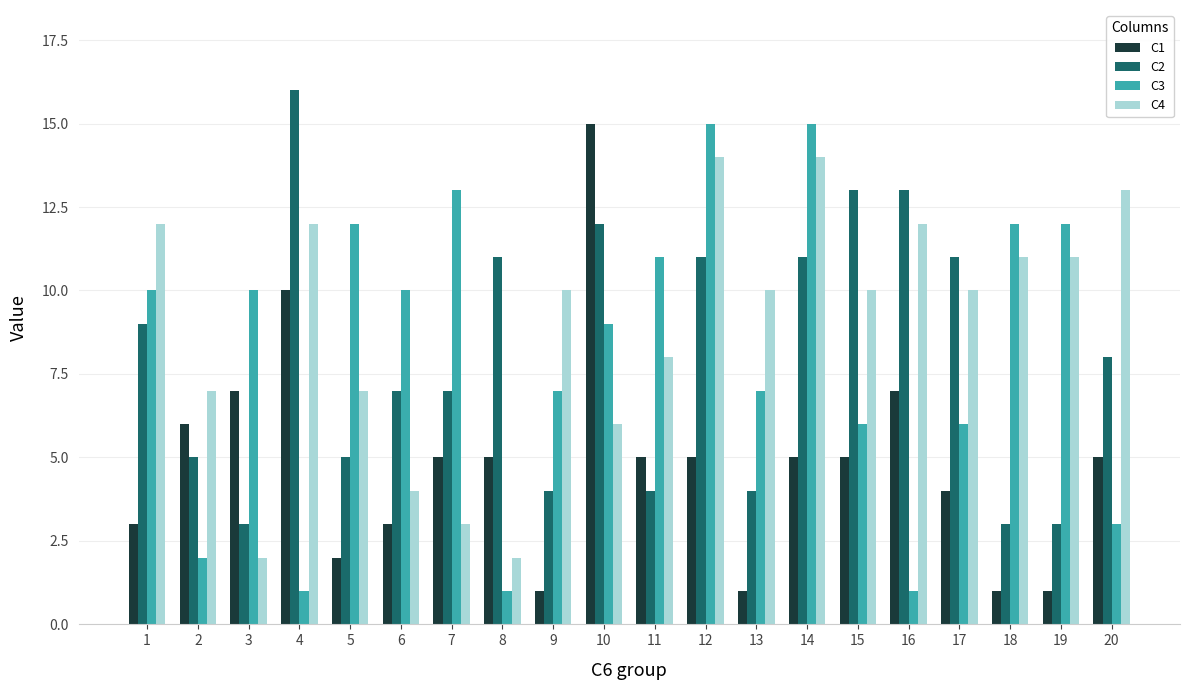

What is the minimum value shown in the chart?

1